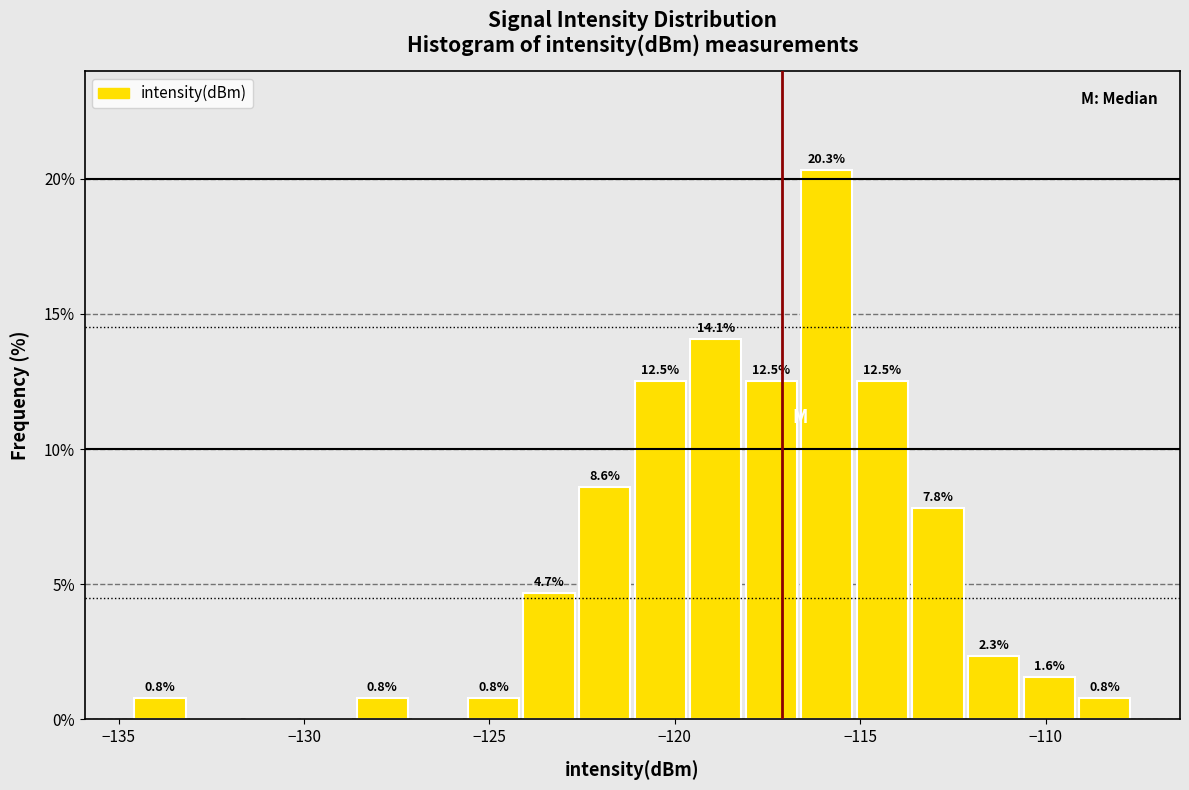

Around what value on the x-axis is the tallest bar? Give the approximate position of its centre, as read against the axis.

-116.0